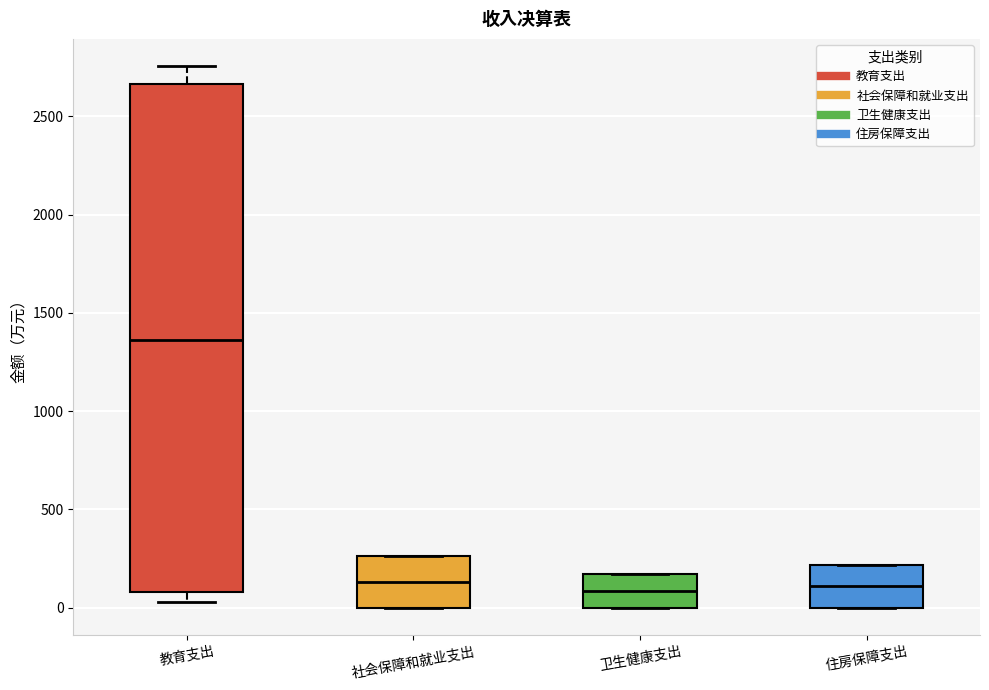

Comparing the boxes themselves (not the whiskers), which one is the tallest?

教育支出